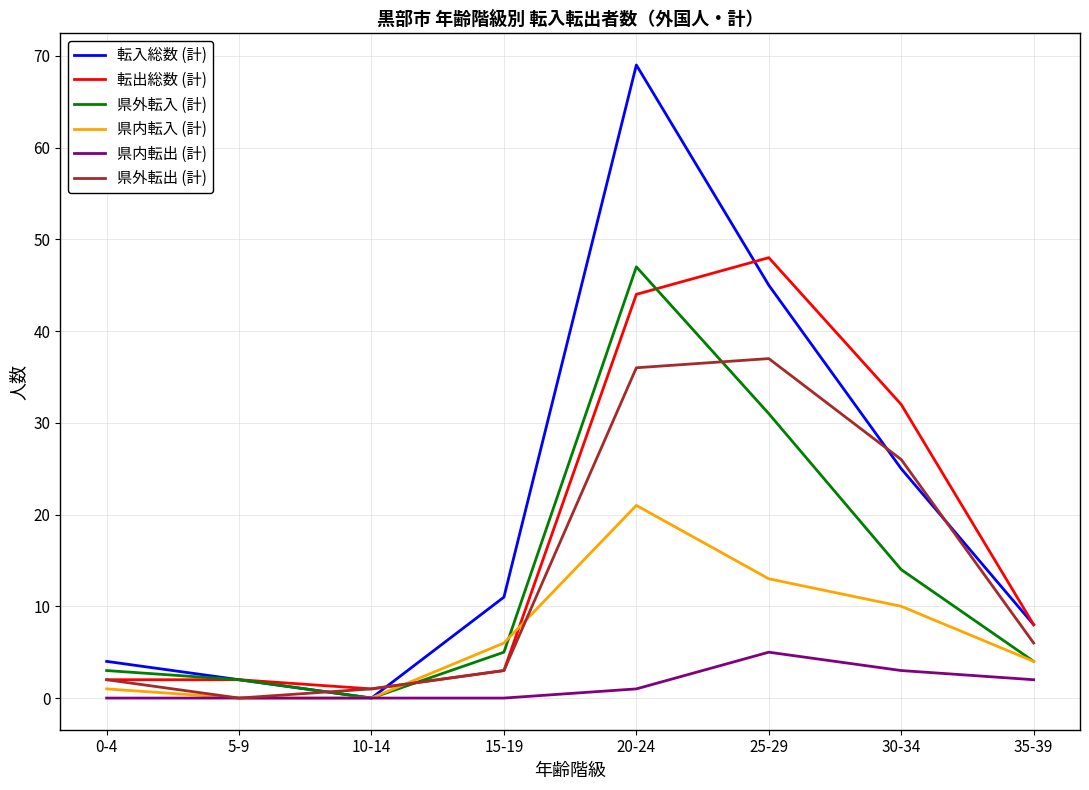

Which series has the widest spread of values?

転入総数 (計)